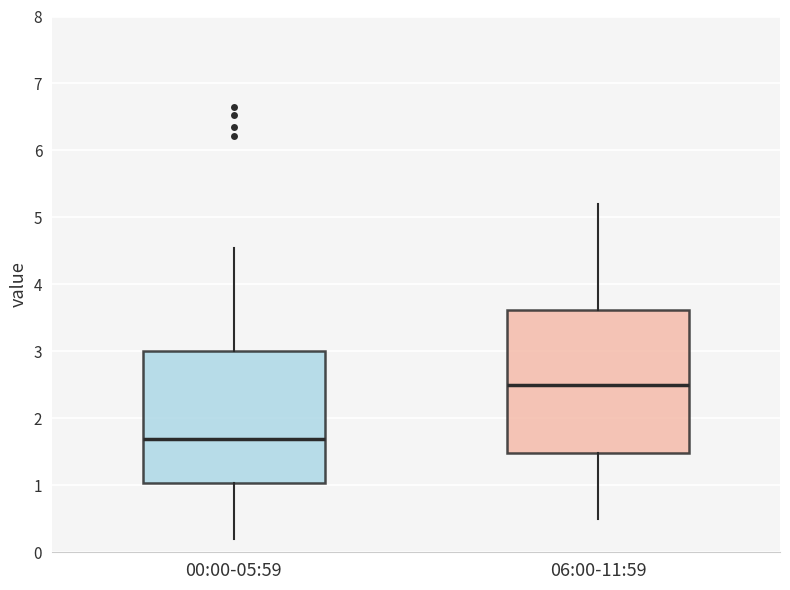

Where does the median line of the box for 06:00-11:59 sit on the y-axis? The values are not printed on the chart, so give them approximately, as read against the axis.

2.5